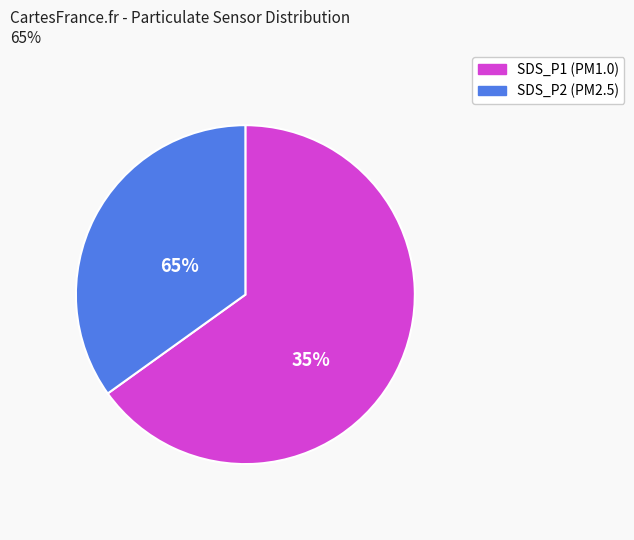

Combined, do SDS_P1 and SDS_P2 account for over 50%?

Yes